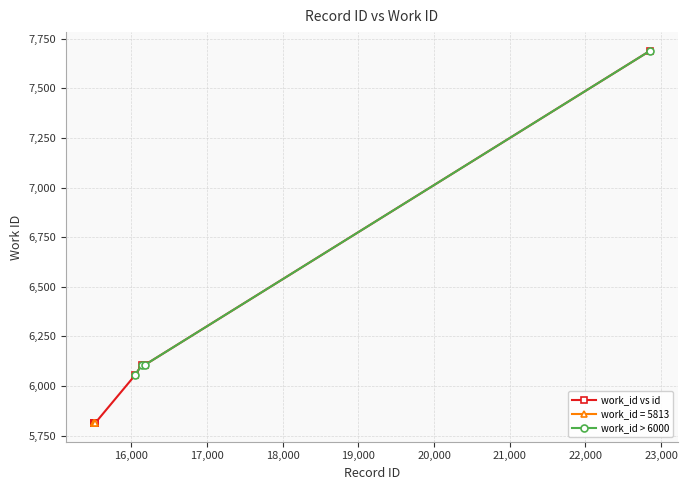

What is the sum of the values at 16044 and 16140?

12161